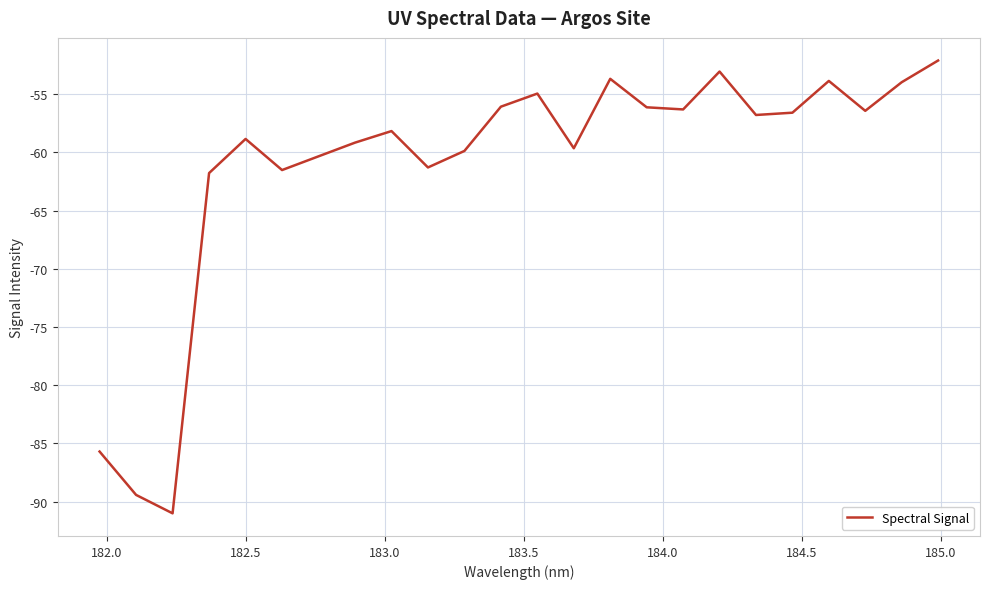

What is the greatest value displayed?

-52.1